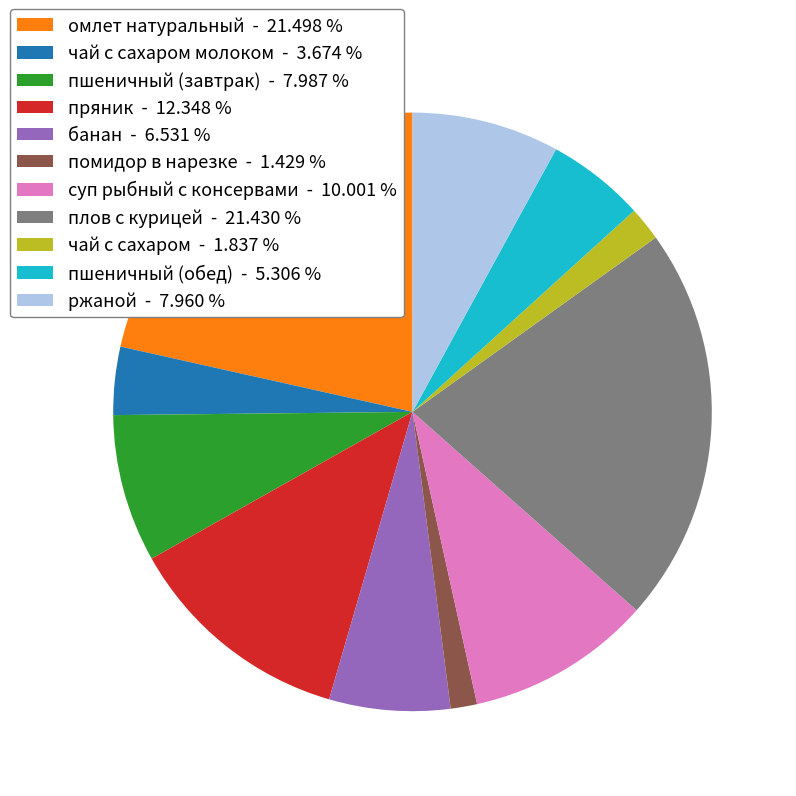

Which has a higher value, омлет натуральный - 21.498 % or помидор в нарезке - 1.429 %?

омлет натуральный - 21.498 %